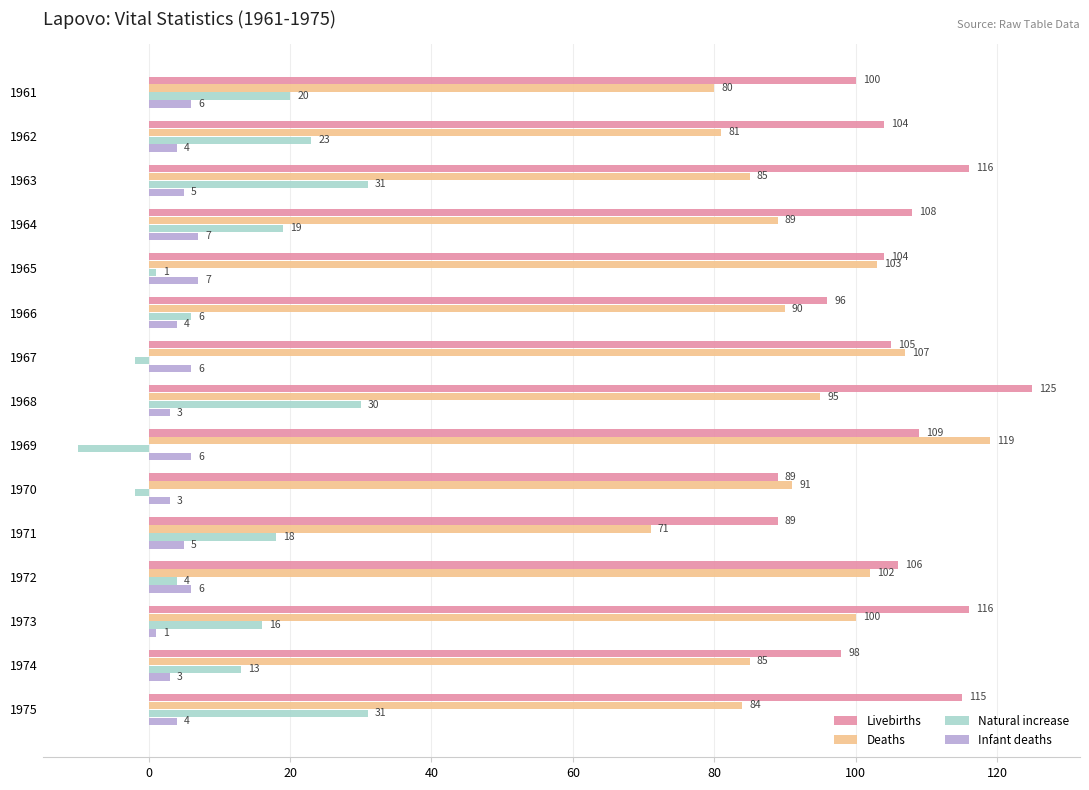

What is the spread (max minus min) of values at 1969?

129